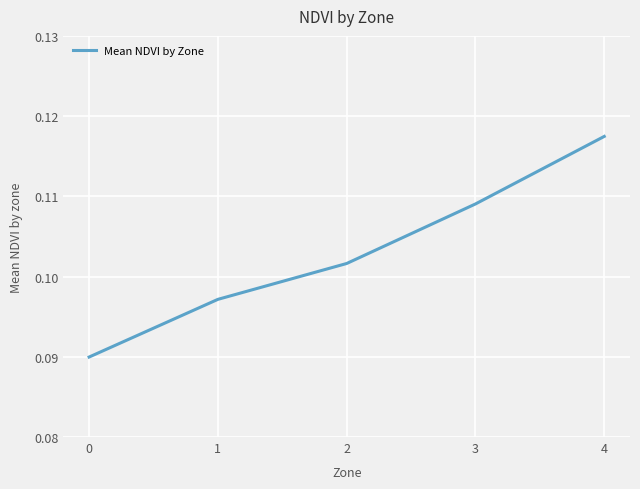

What is the sum of all values?

0.5